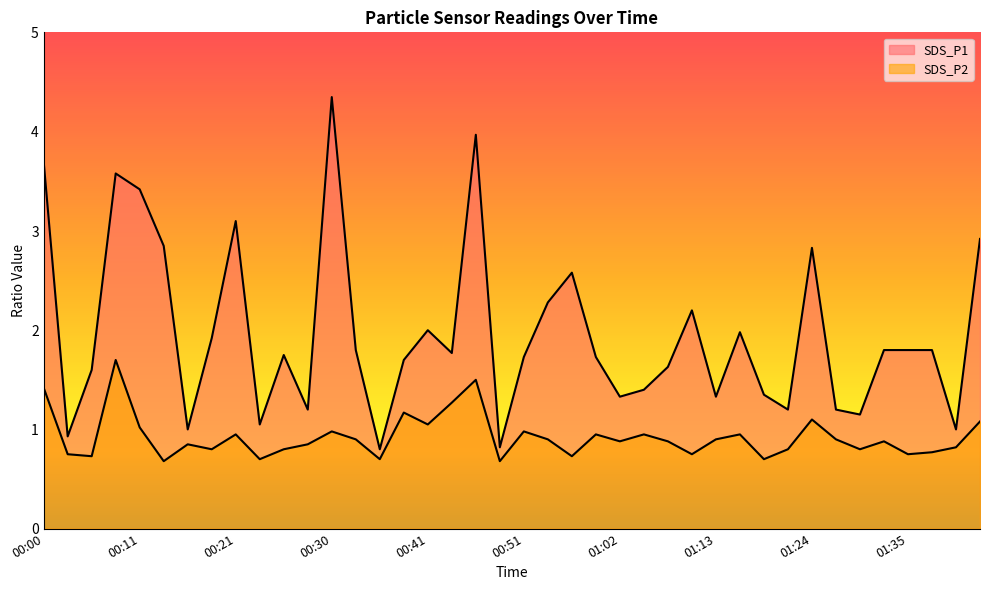

Which has a higher value, 01:07 or 00:16?

01:07